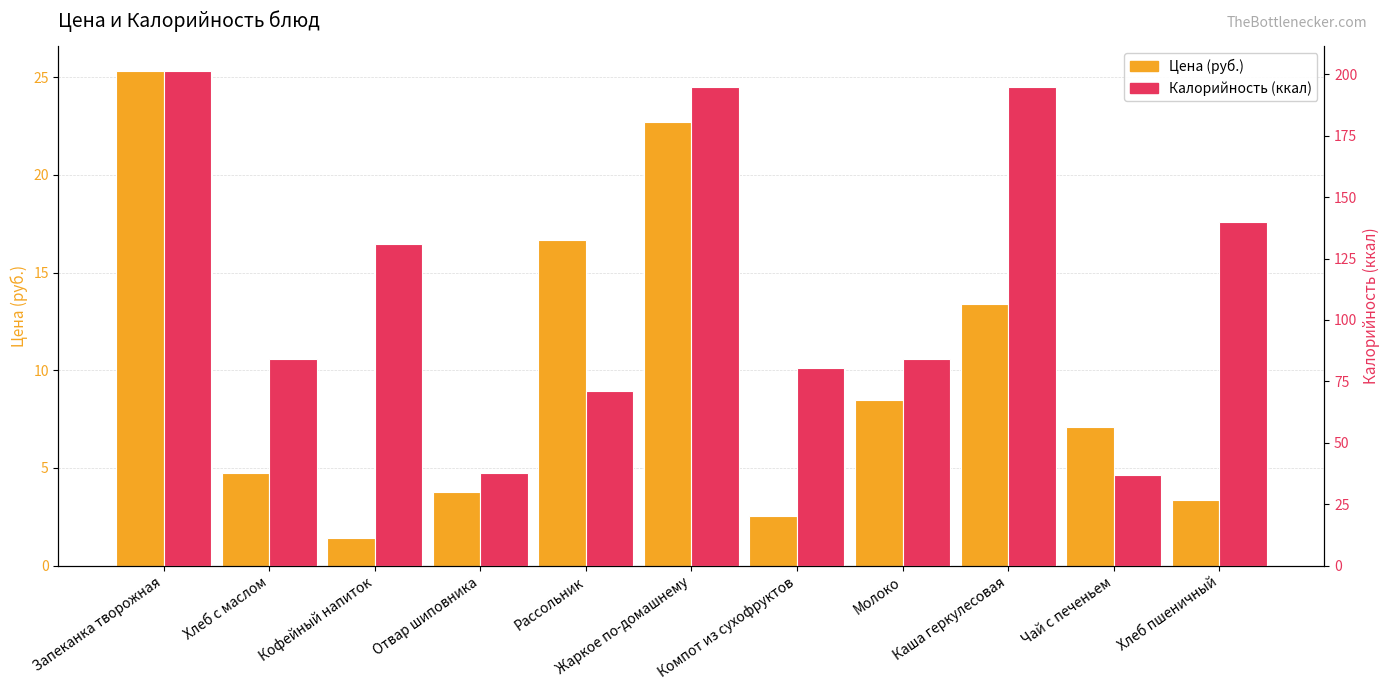

At which label is Калорийность (ккал) closest to 119?

Кофейный напиток